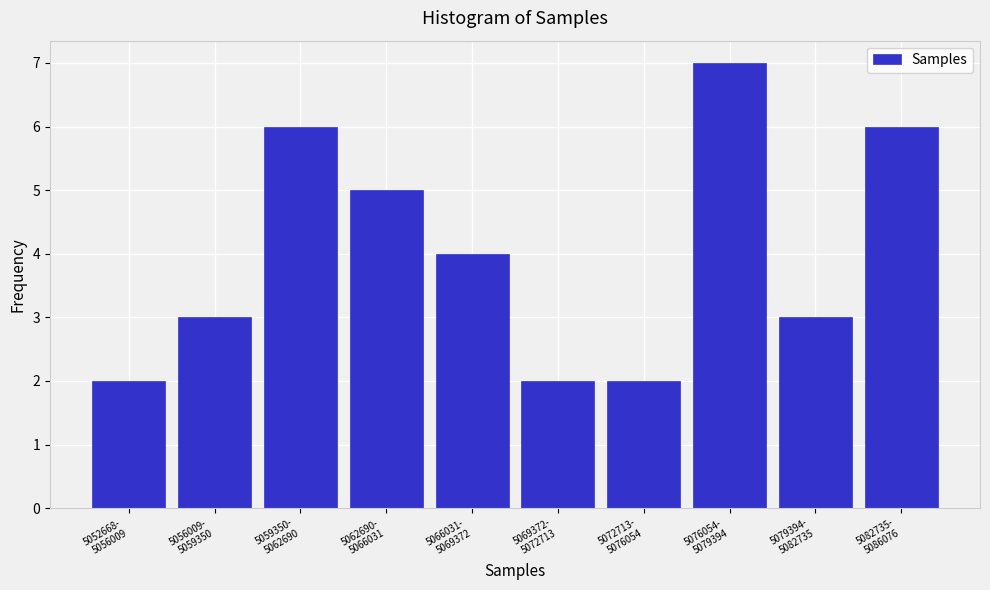

Reading left to right, list all the values displayed in this chart.

2	3	6	5	4	2	2	7	3	6